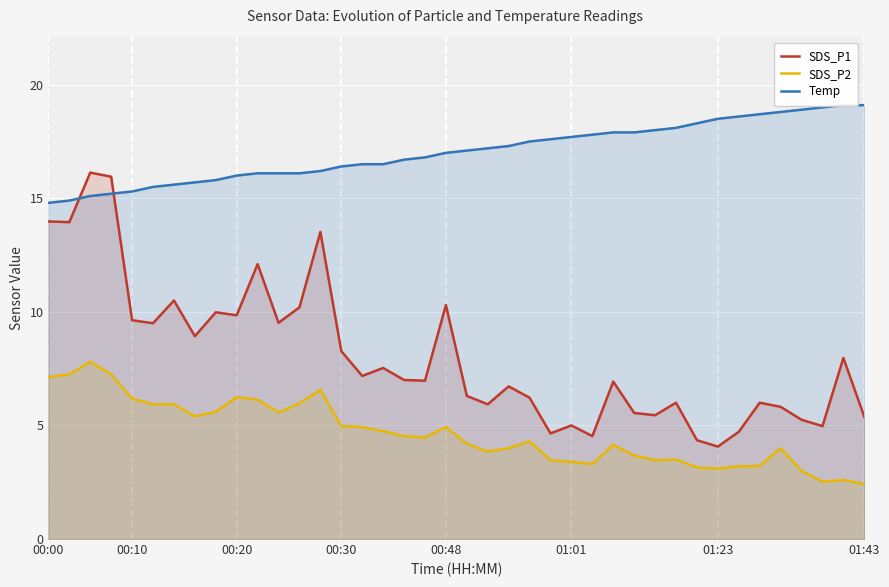

Reading right to left, list all the values displayed in this chart.

SDS_P1: 5.4	8.0	5.0	5.2	5.8	6.0	4.7	4.1	4.3	6.0	5.5	5.5	6.9	4.5	5.0	4.7	6.2	6.7	5.9	6.3	10.3	7.0	7.0	7.5	7.2	8.3	13.5	10.2	9.5	12.1	9.8	10.0	8.9	10.5	9.5	9.6	15.9	16.1	13.9	14.0
SDS_P2: 2.4	2.6	2.5	3.0	4.0	3.2	3.2	3.1	3.1	3.5	3.5	3.7	4.2	3.3	3.4	3.5	4.3	4.0	3.9	4.2	4.9	4.5	4.5	4.8	4.9	5.0	6.6	6.0	5.6	6.1	6.2	5.6	5.4	5.9	5.9	6.2	7.2	7.8	7.2	7.1
Temp: 19.1	19.1	19.0	18.9	18.8	18.7	18.6	18.5	18.3	18.1	18.0	17.9	17.9	17.8	17.7	17.6	17.5	17.3	17.2	17.1	17.0	16.8	16.7	16.5	16.5	16.4	16.2	16.1	16.1	16.1	16.0	15.8	15.7	15.6	15.5	15.3	15.2	15.1	14.9	14.8